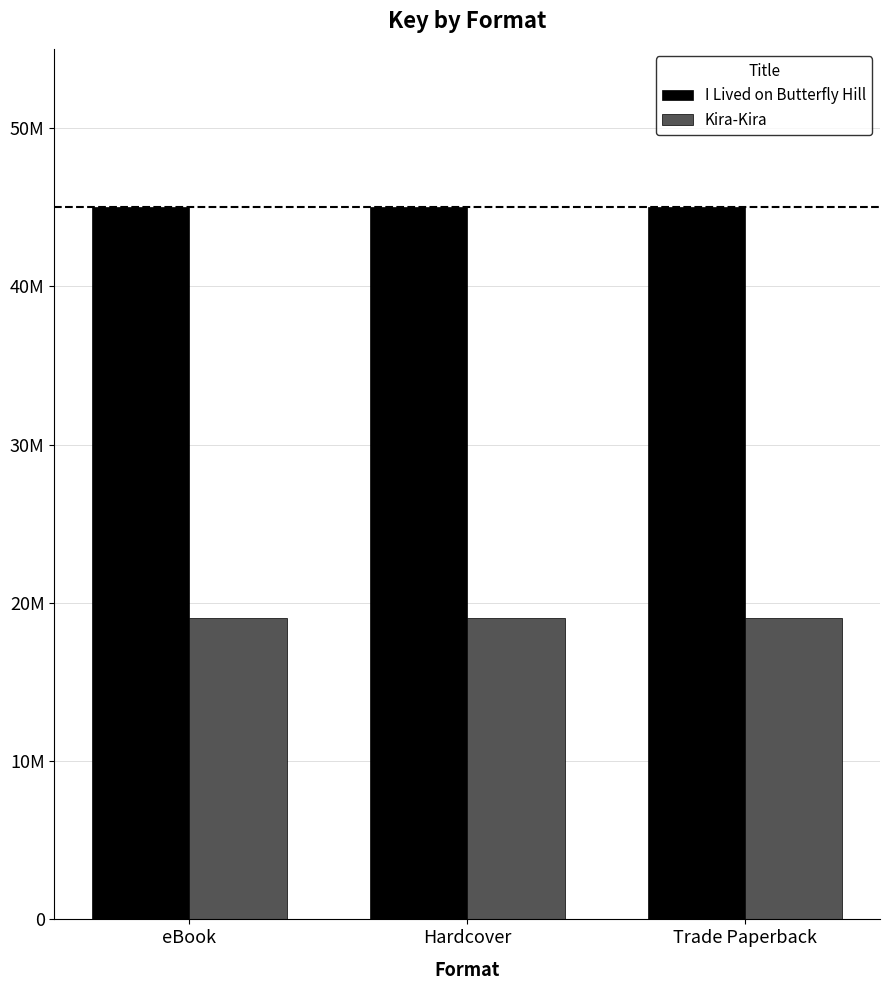

What is the maximum value for Kira-Kira?

19010668